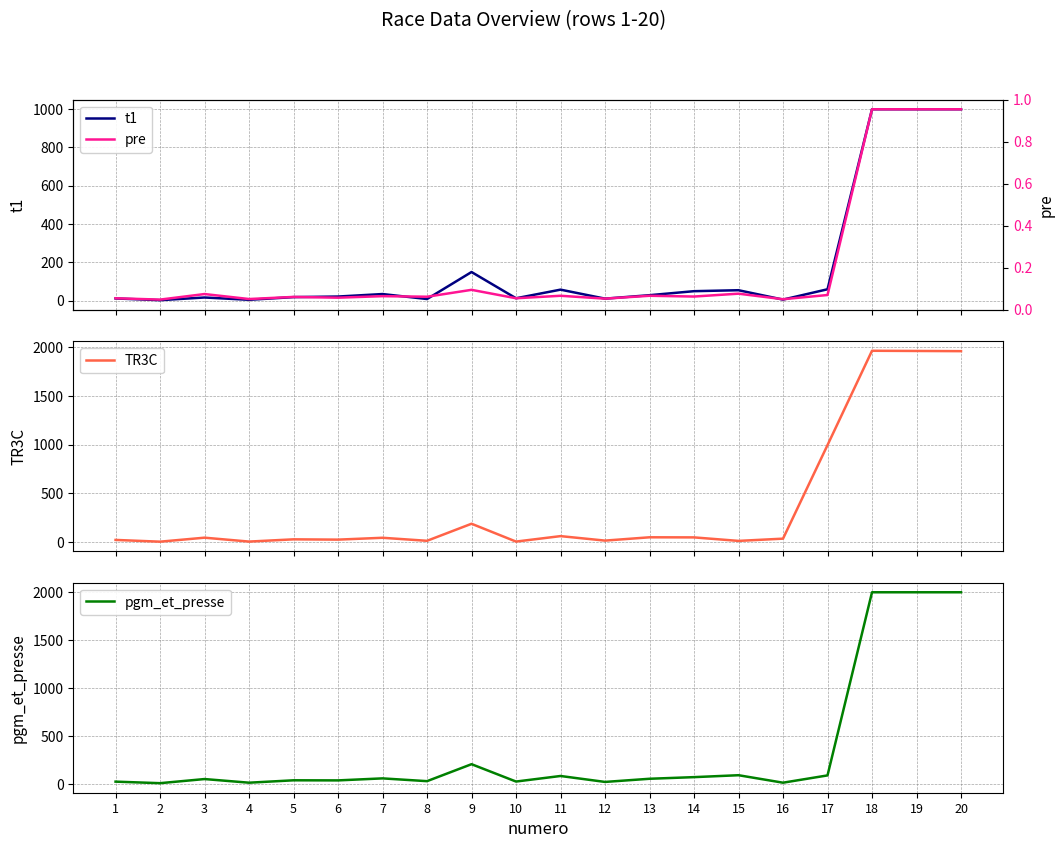

What are all the series names shown in the legend?

t1, pre, TR3C, pgm_et_presse